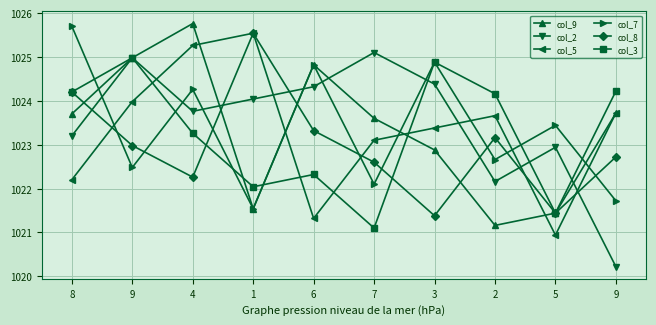

At which category does col_8 reach its first local valley?

4